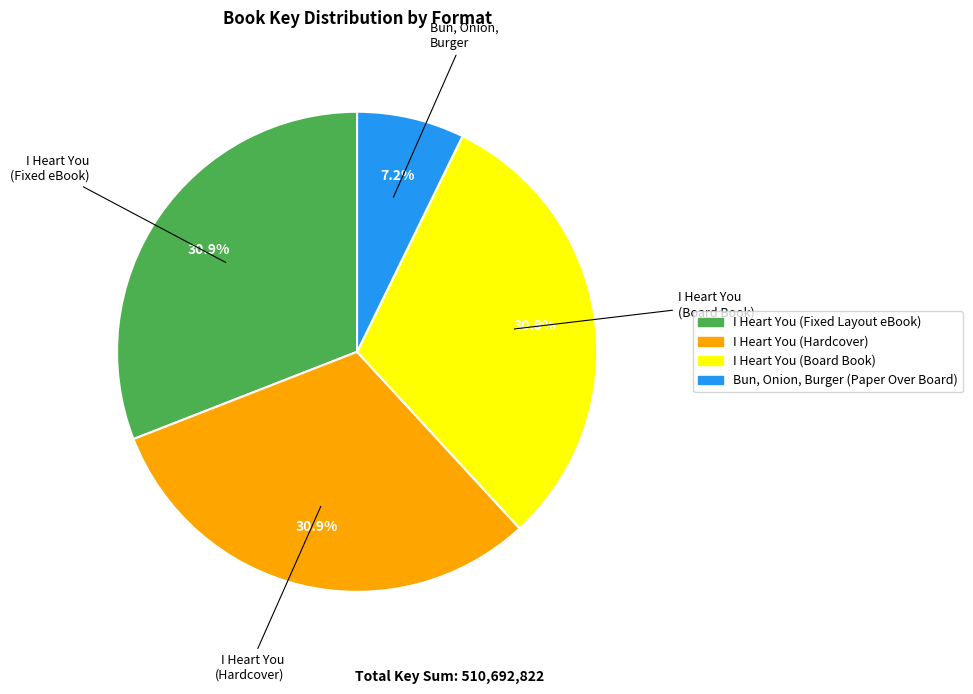

Is there any slice that represents more than half of the pie?

No